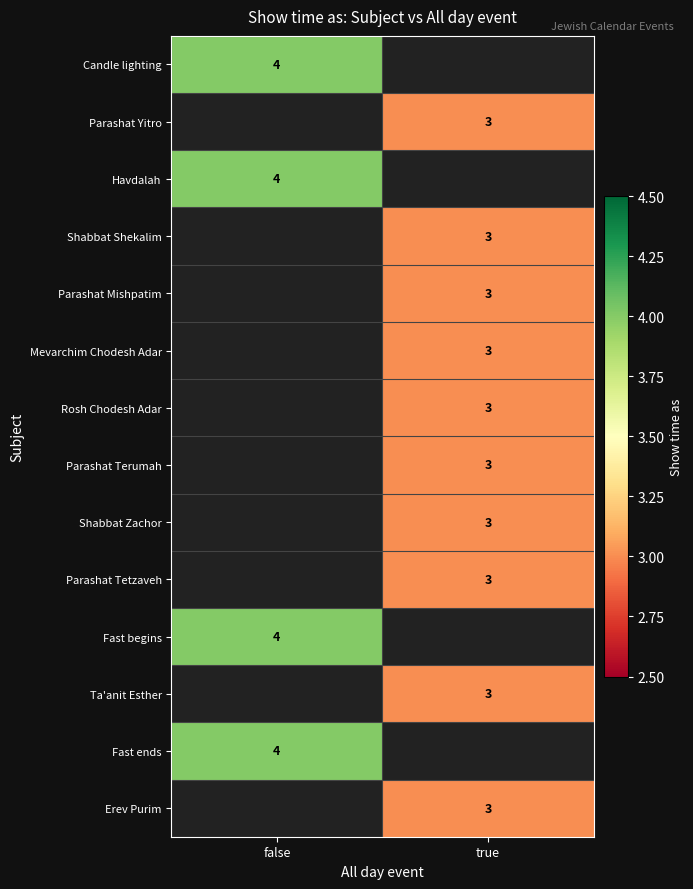

True or false: Parashat Yitro has a value of 3 at true.

True